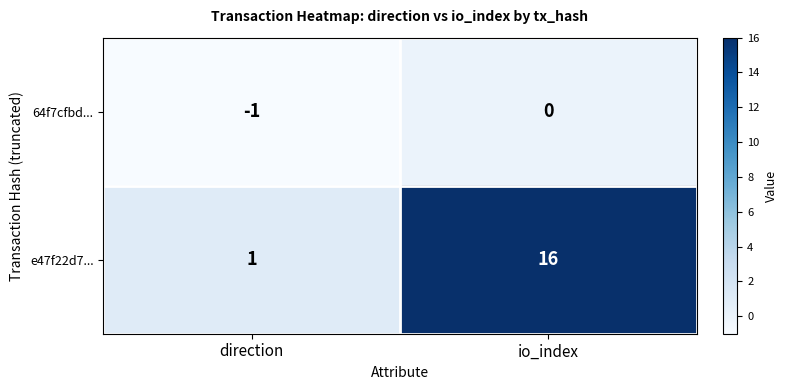

Which series changed the most between direction and io_index?

e47f22d7...